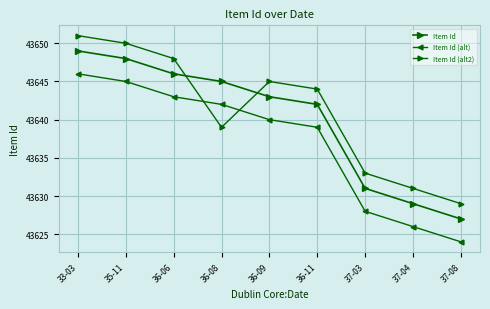

How many lines are shown in the chart?

3